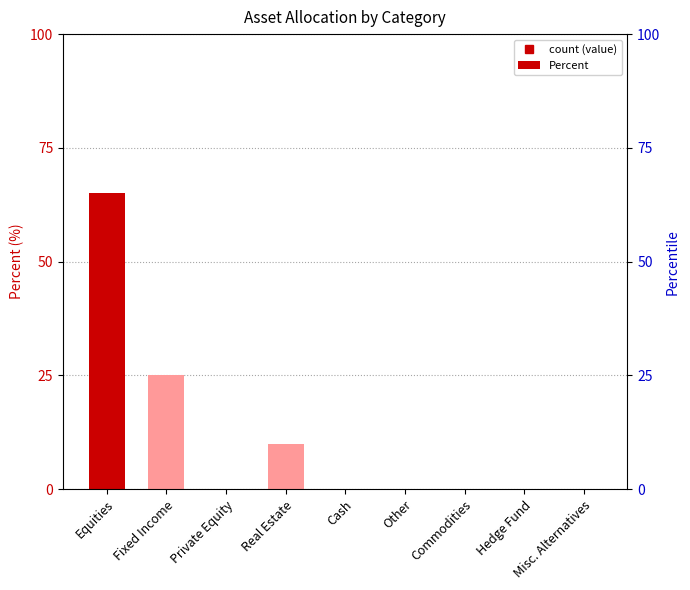

What is the sum of all values?

100